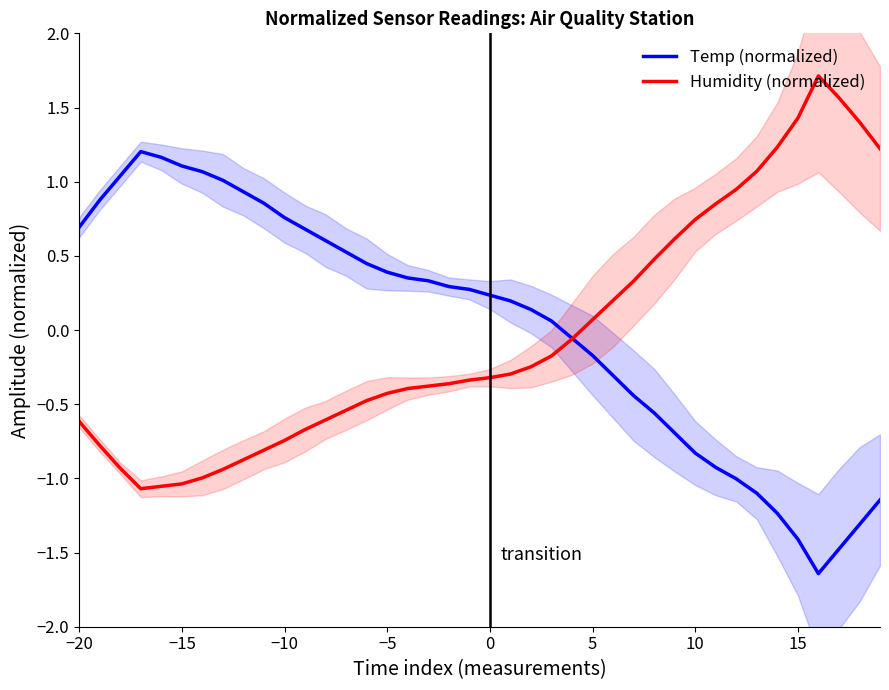

How many data points in Humidity (normalized) are above 0?

15